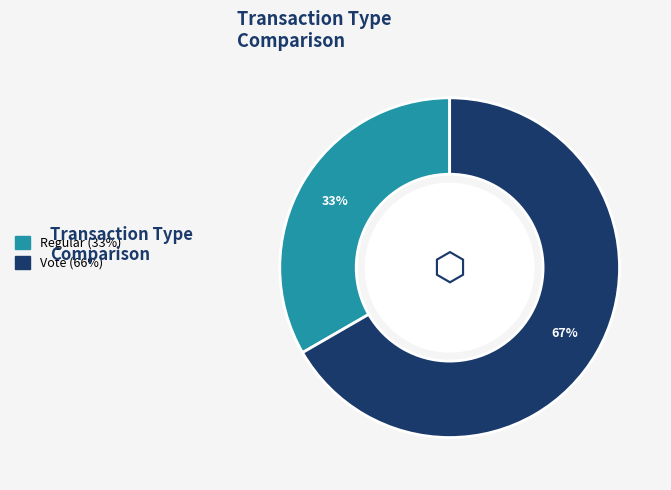

Count the number of slices in the pie.

2